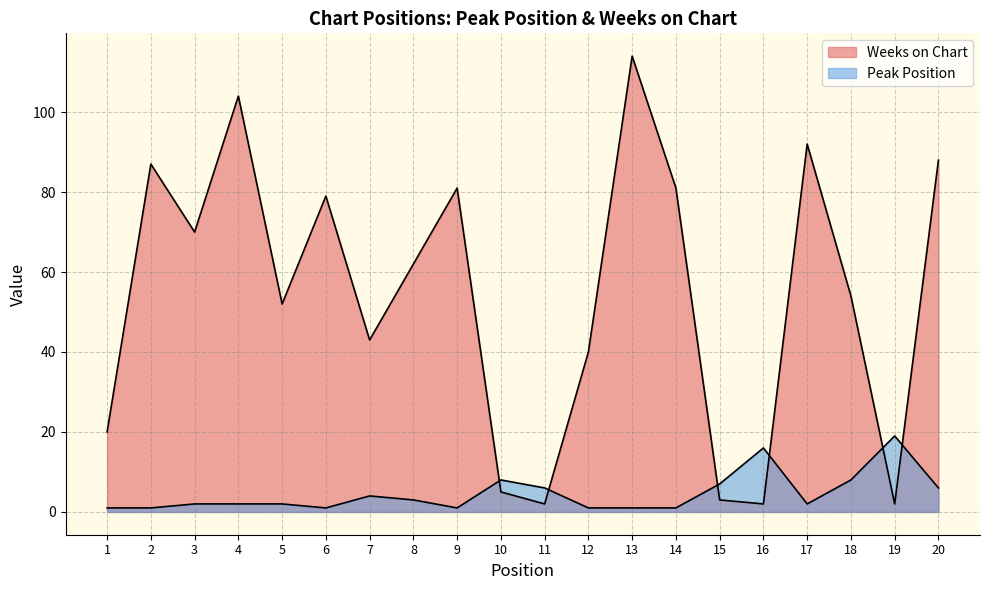

Between 1 and 14, which series saw the biggest shift?

Weeks on Chart